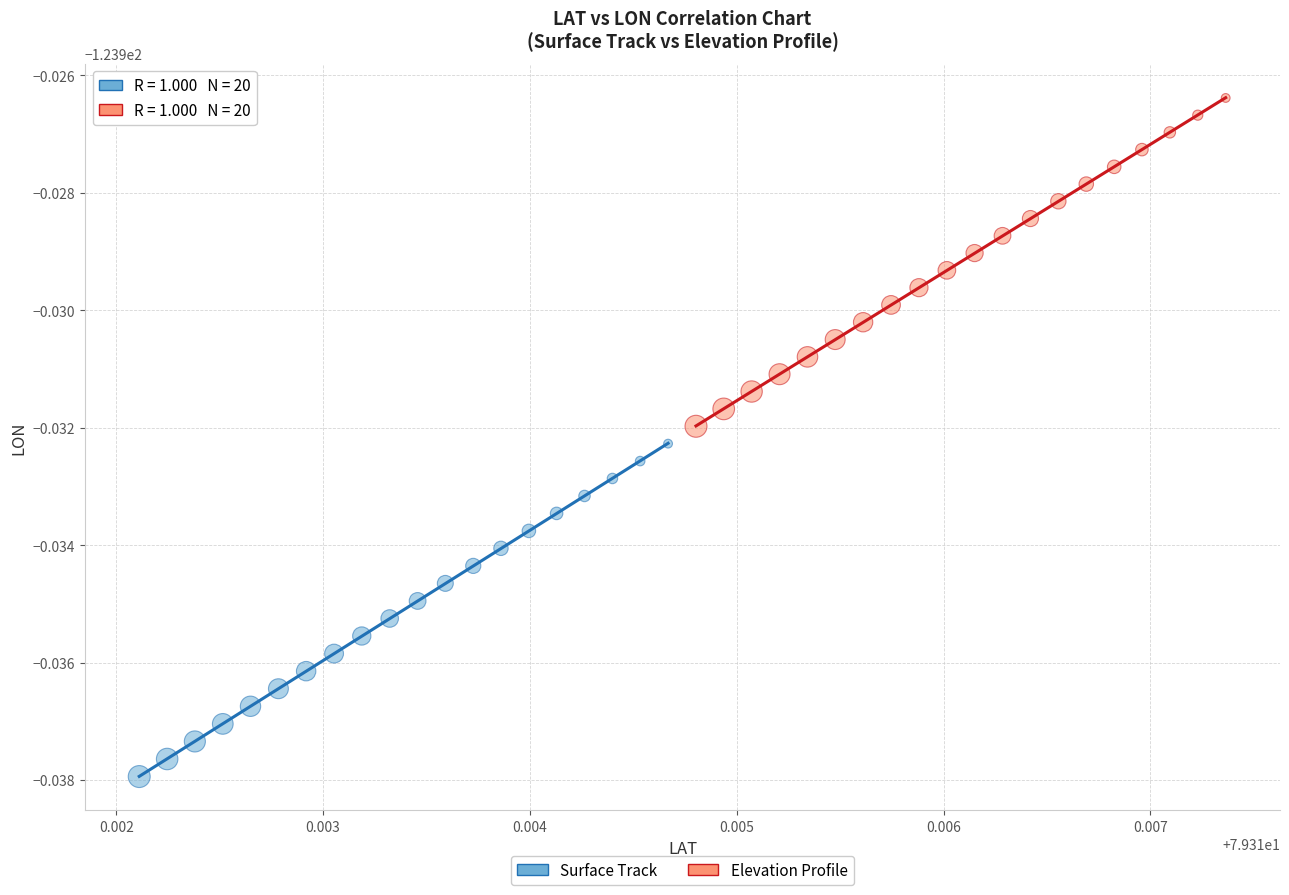

What are all the series names shown in the legend?

Surface Track, Elevation Profile